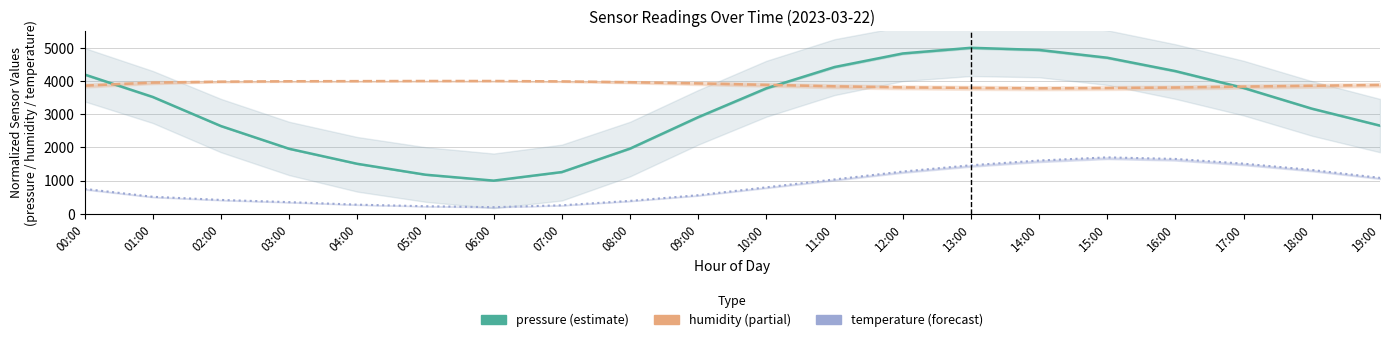

Rank the series by their average value, from highest to lowest.

humidity, pressure, temperature